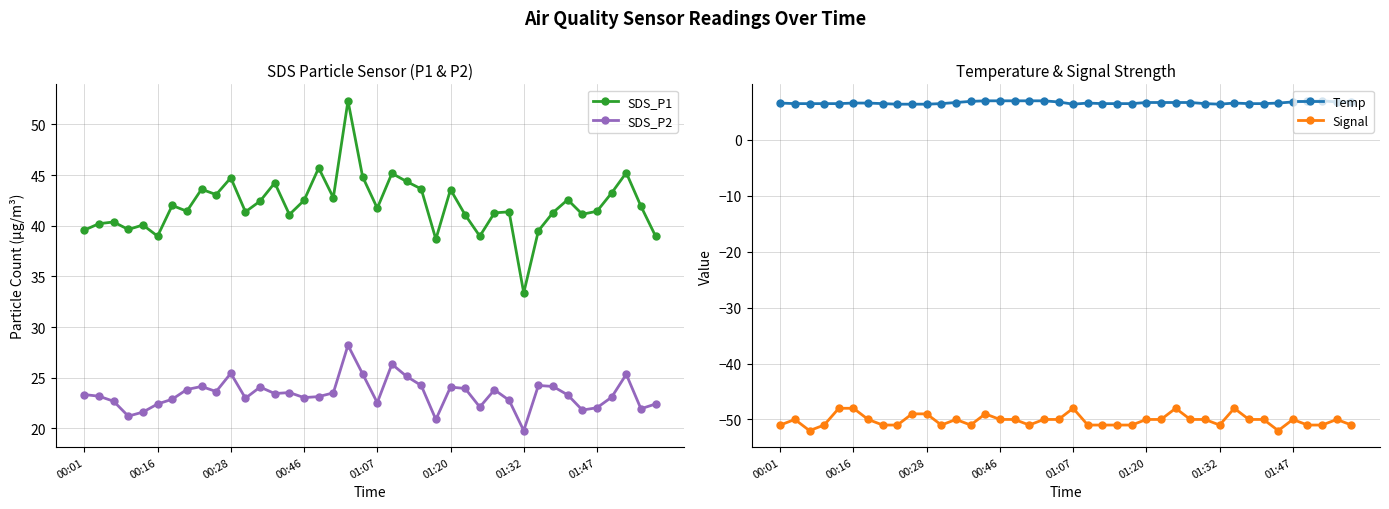

The value of Temp at 32 is 6.5. True or false?

True